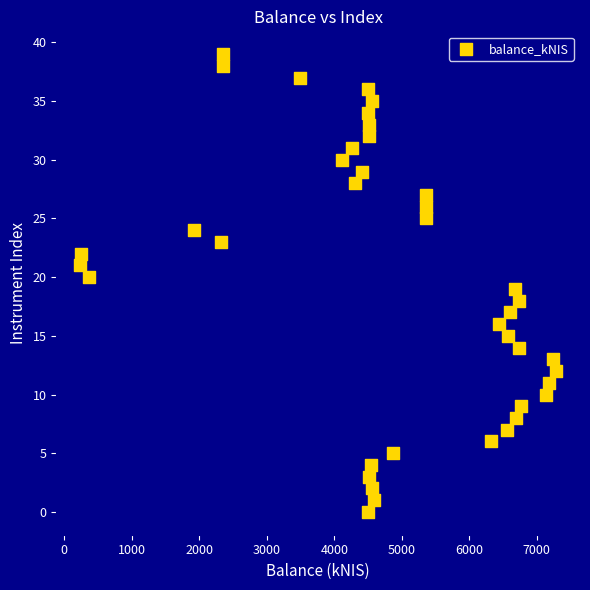

What is the range of Y values (max minus min)?

39